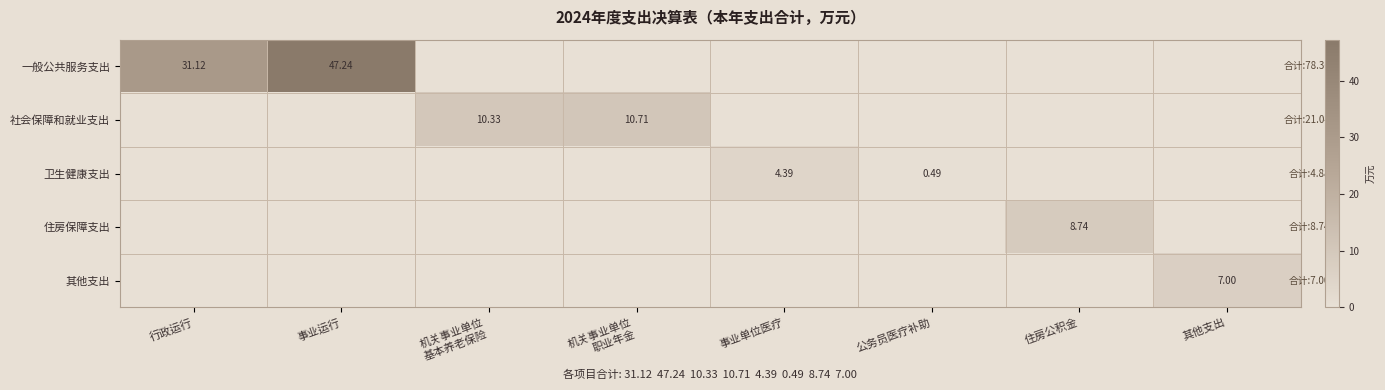

At which category is the sum across all series the highest?

事业运行